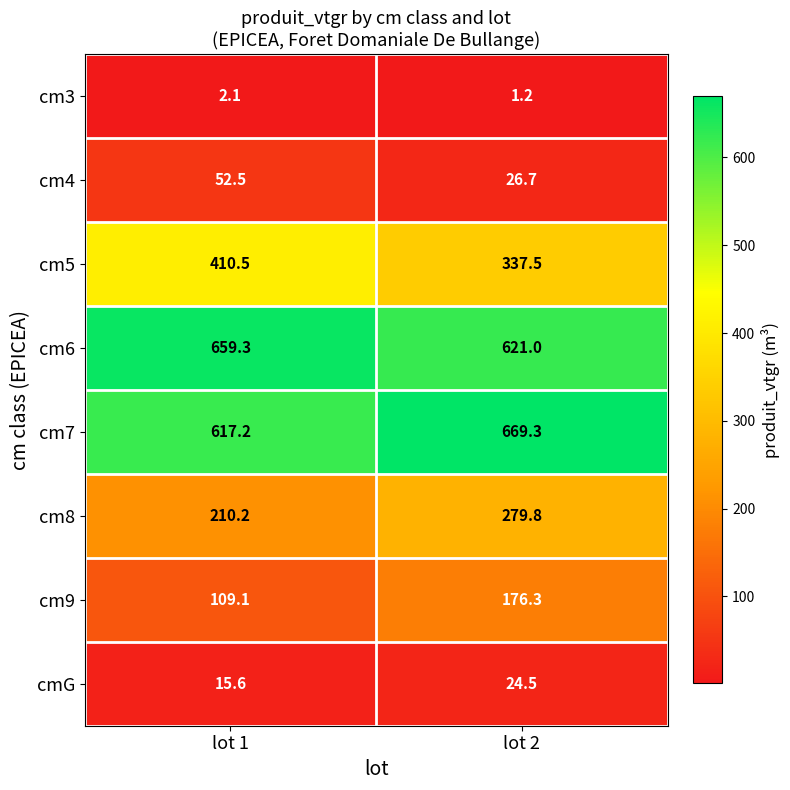

Which series changed the most between lot 1 and lot 2?

cm5